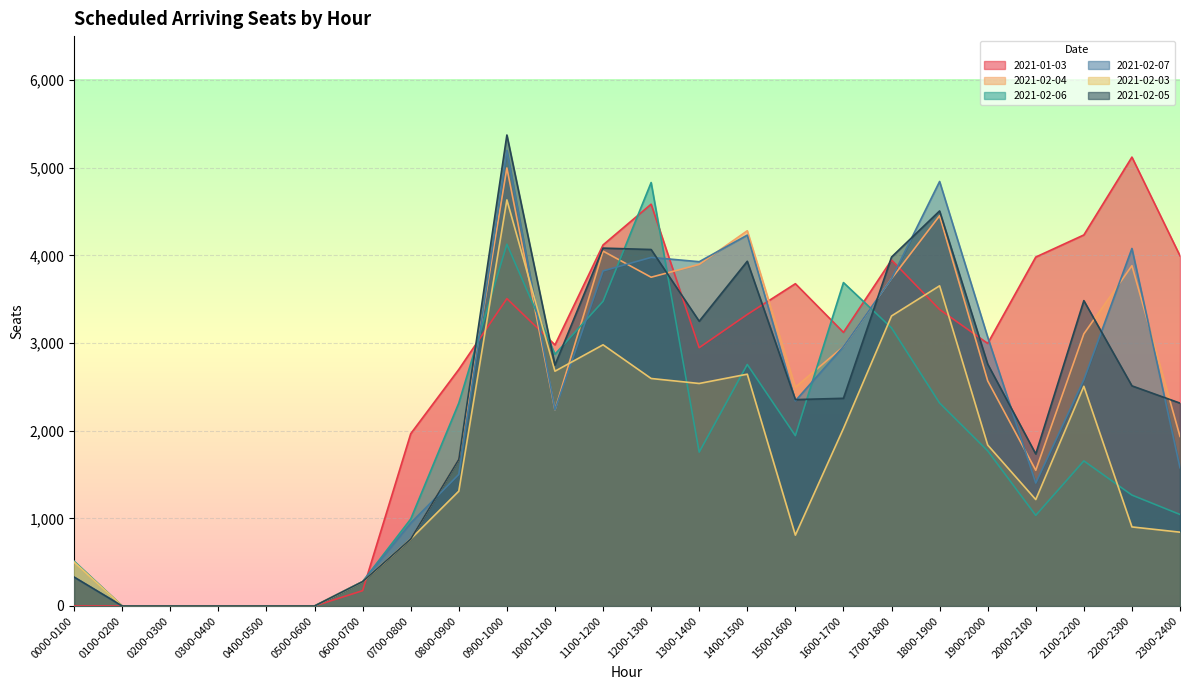

What is the label of the 20th point from the right?

0400-0500